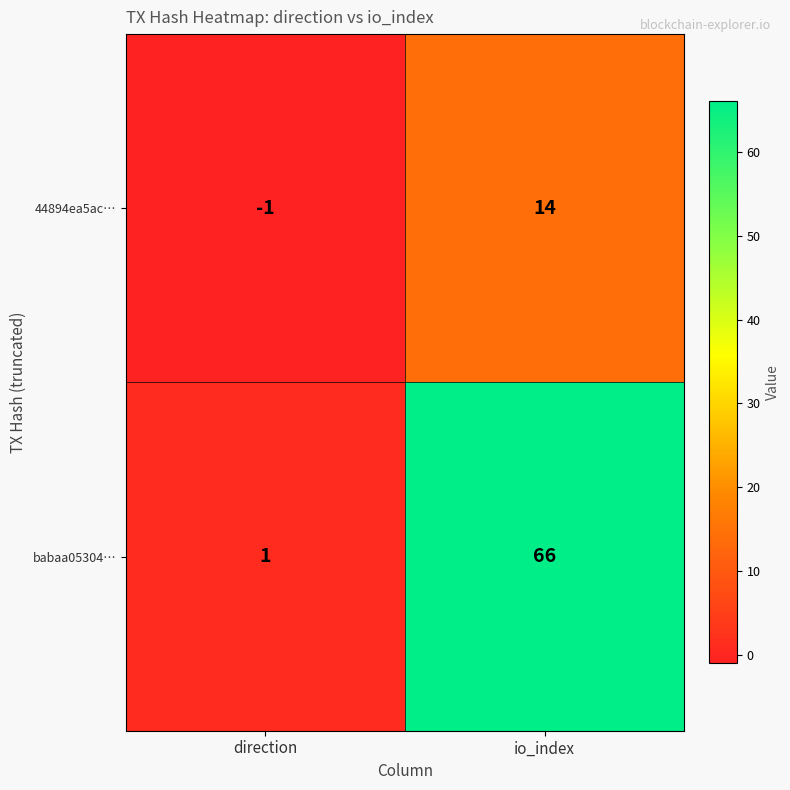

Which series has the largest total across all categories?

babaa05304…